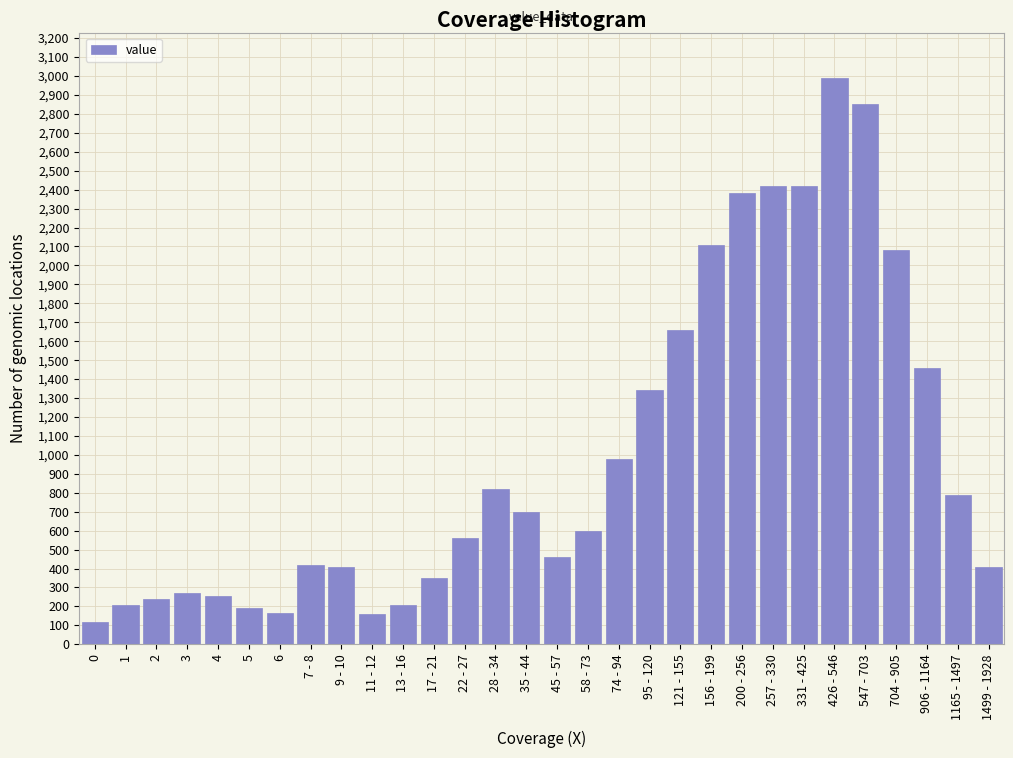

What is the value of the 21st bar from the left?

2110